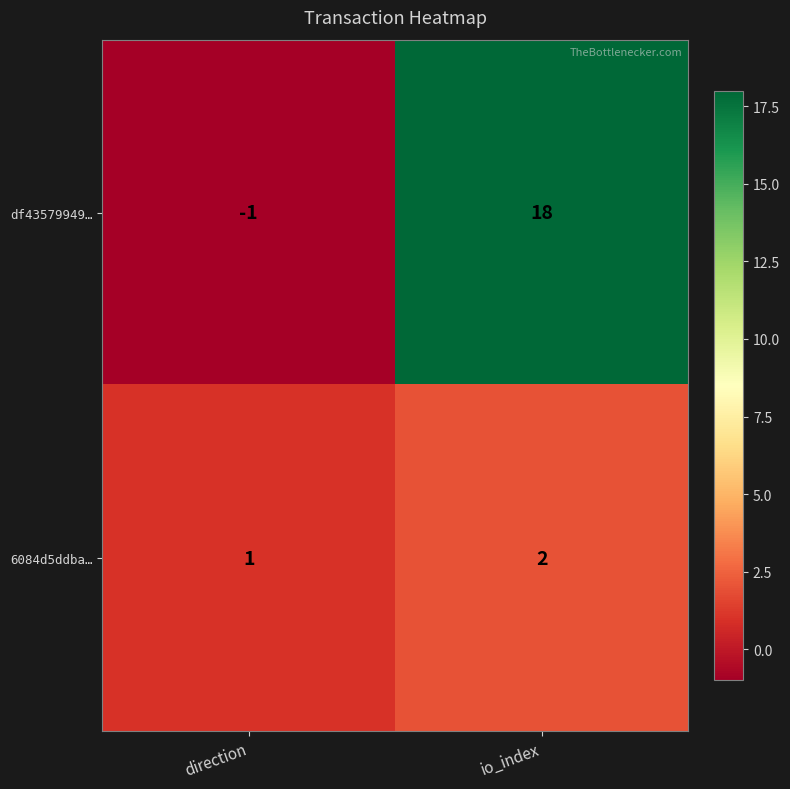

Reading left to right, extract all data points from this chart.

df43579949…: direction=-1	io_index=18
6084d5ddba…: direction=1	io_index=2